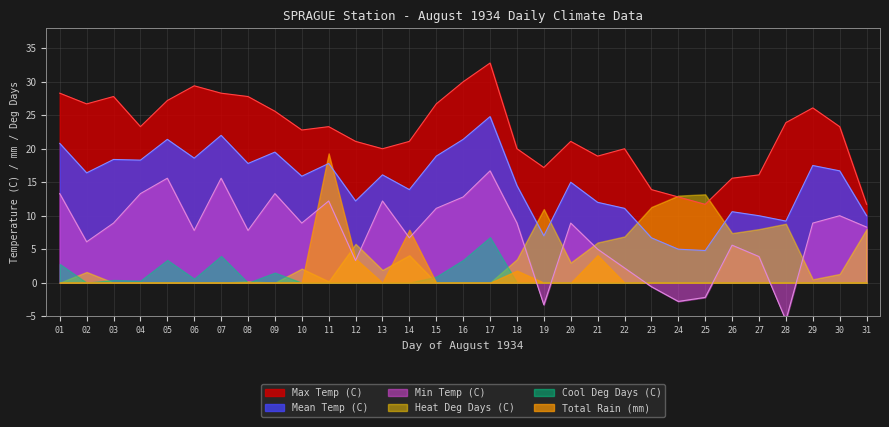

True or false: Mean Temp (C) and Max Temp (C) intersect in this chart.

False